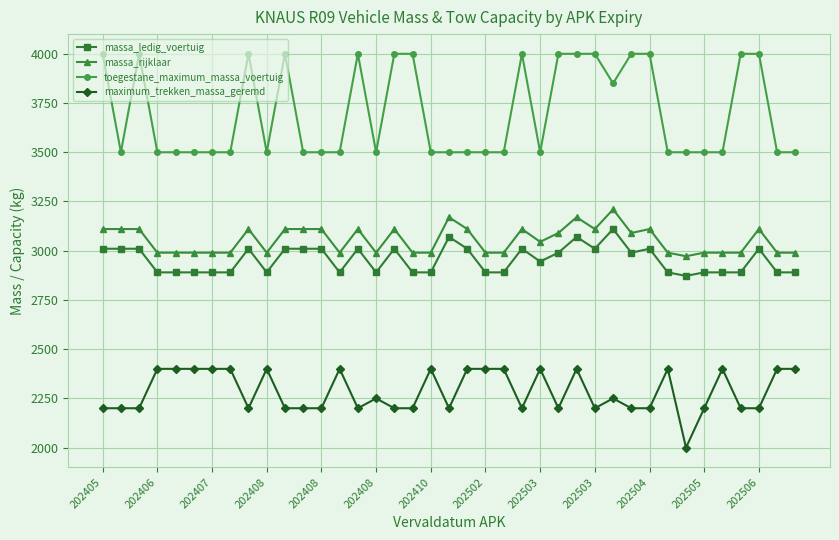

What is the smallest value displayed?

2000